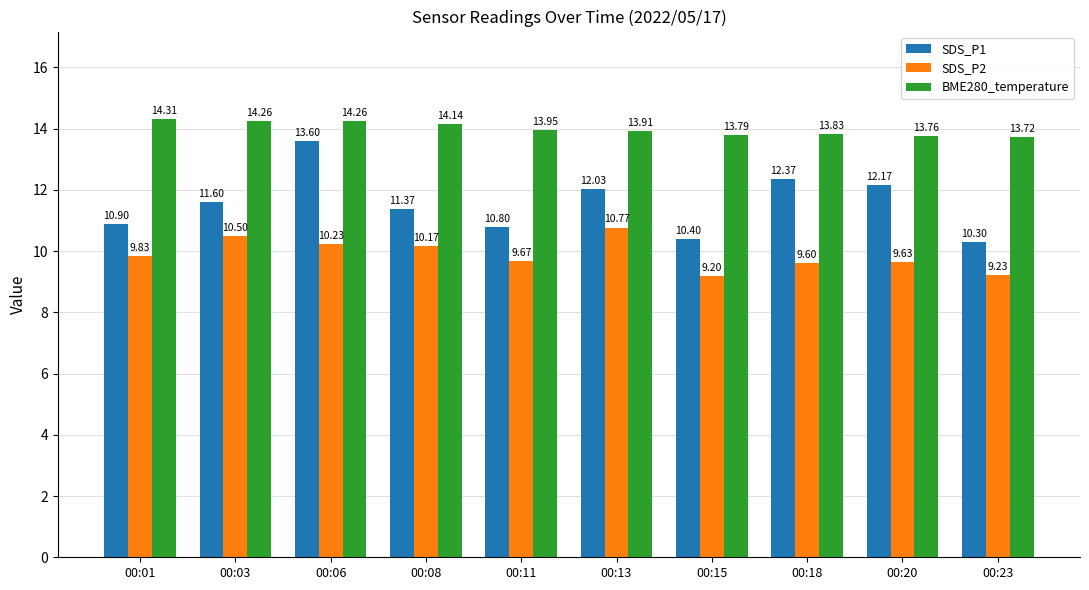

Which category has the lowest value in the SDS_P2 series?

00:15